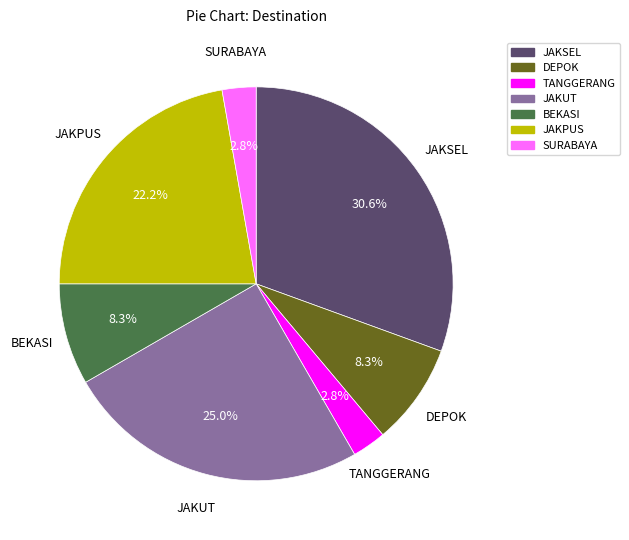

What percentage do JAKSEL and BEKASI together represent?

38.9%